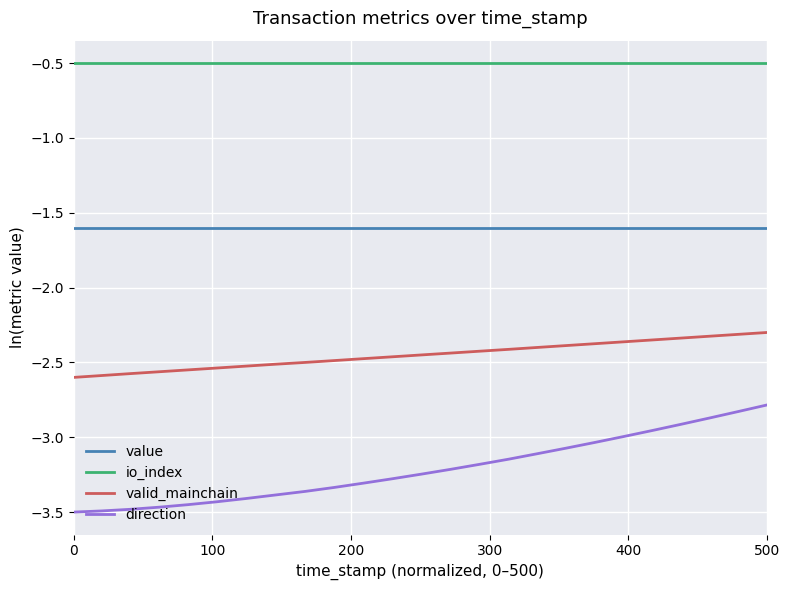

Which series has the widest spread of values?

direction